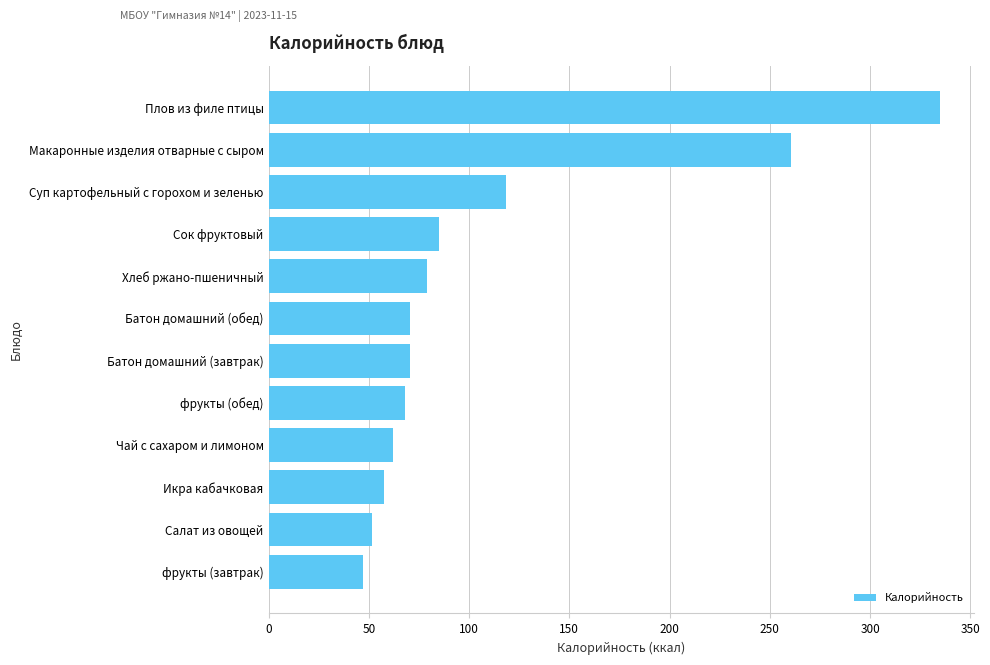

True or false: the data shows 16.0 at Хлеб ржано-пшеничный.

False